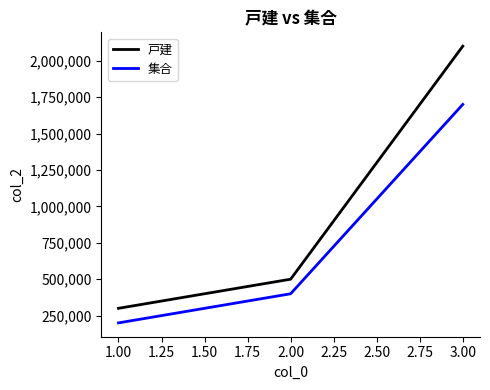

What is the sum of the 集合 values at 1.00 and 2.00?

600000